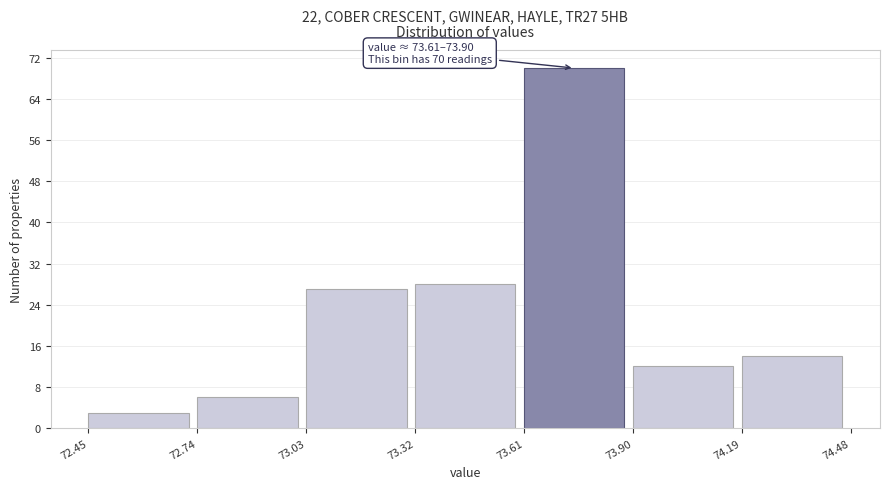

Over which range of the x-axis is the bar tallest?

73.61 to 73.90